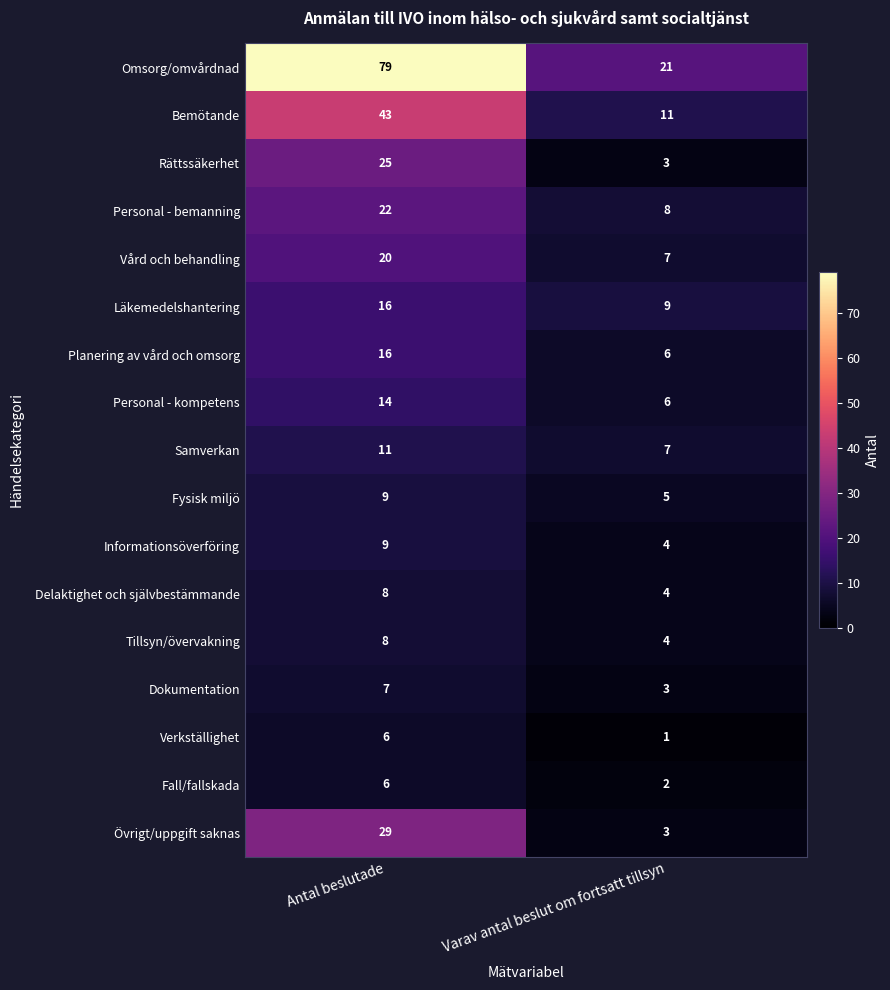

The Personal - kompetens series shows 10 at Varav antal beslut om fortsatt tillsyn. True or false?

False